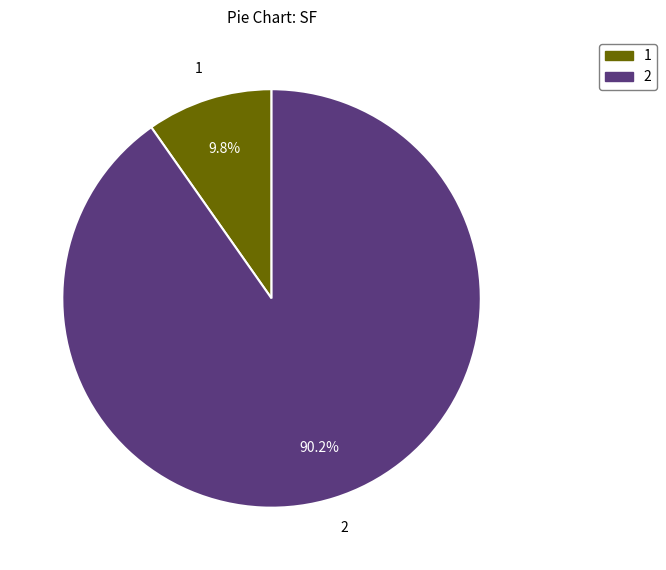

Rank the categories by value from highest to lowest.

2, 1